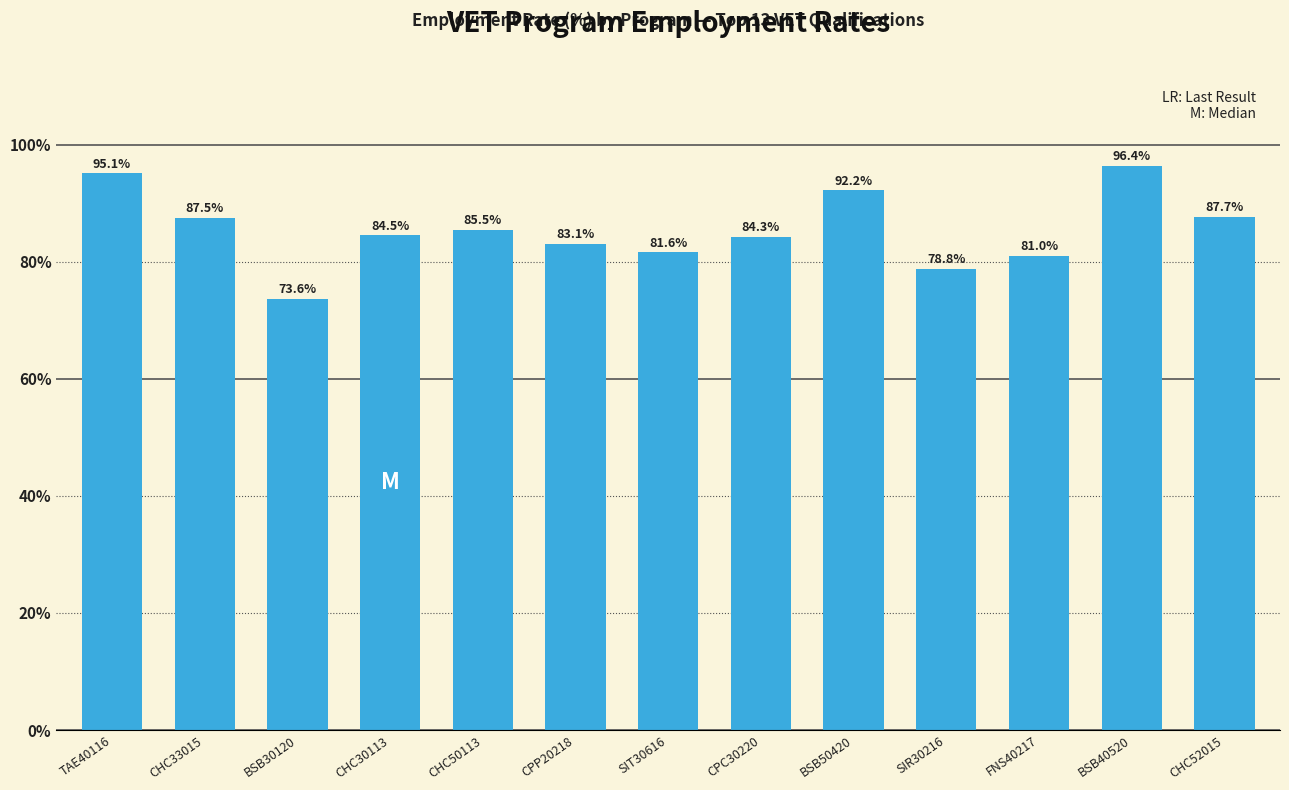

The chart shows a value of 84.3 at CPC30220. True or false?

True